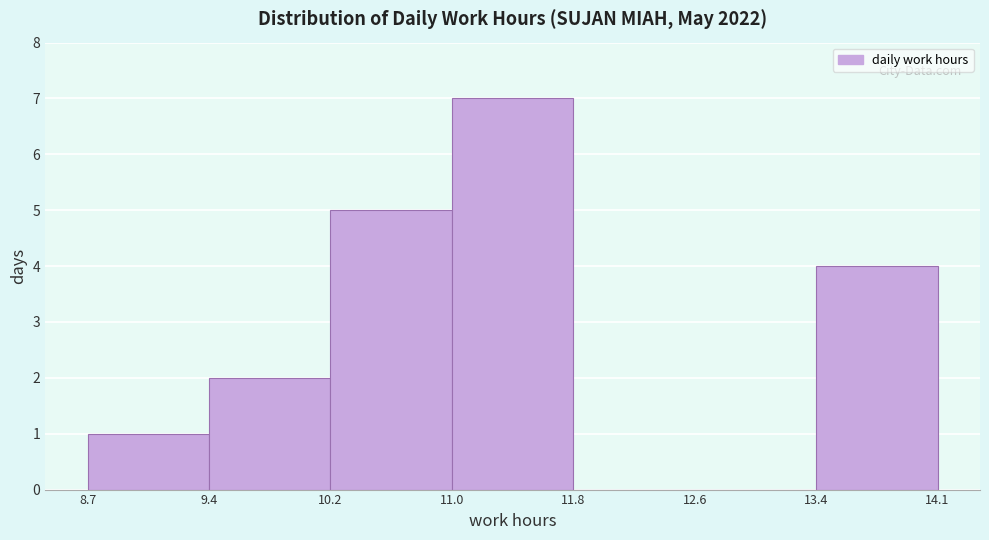

Over which range of the x-axis is the bar tallest?

11.0 to 11.8